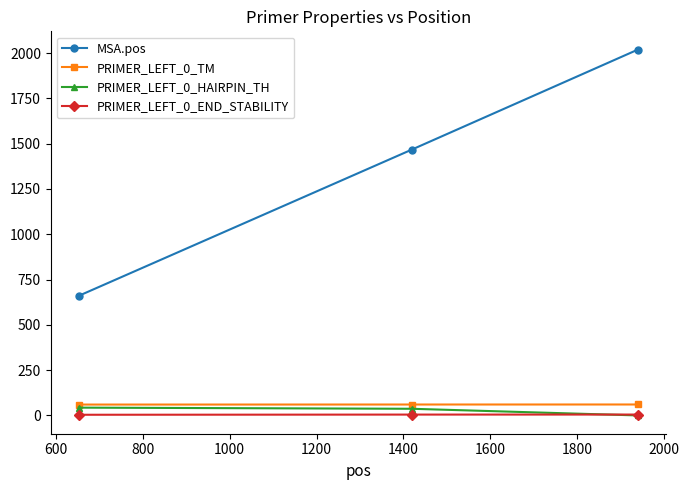

Which series has the largest total across all categories?

MSA.pos